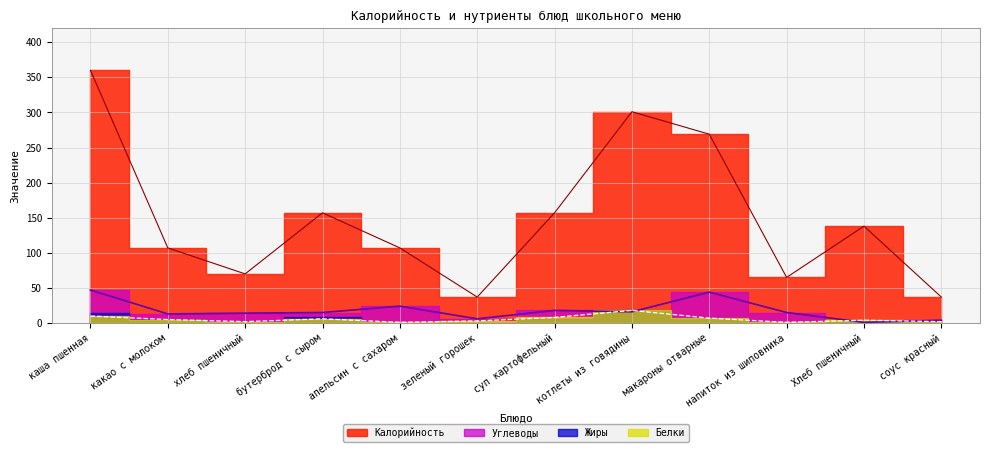

How many intersections are there between Углеводы and Белки?

4